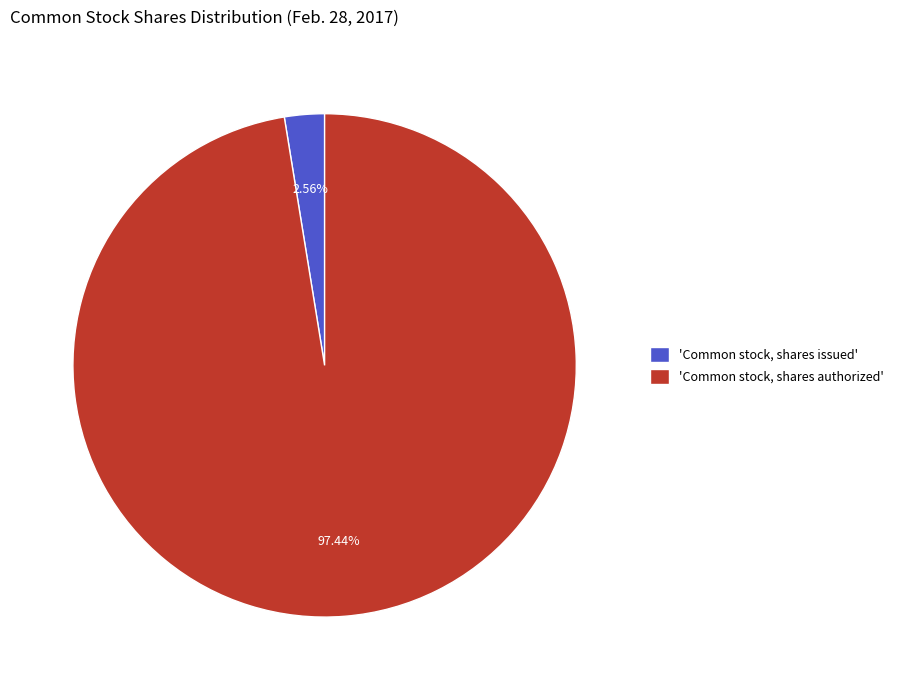

Which has a higher value, 'Common stock, shares authorized' or 'Common stock, shares issued'?

'Common stock, shares authorized'